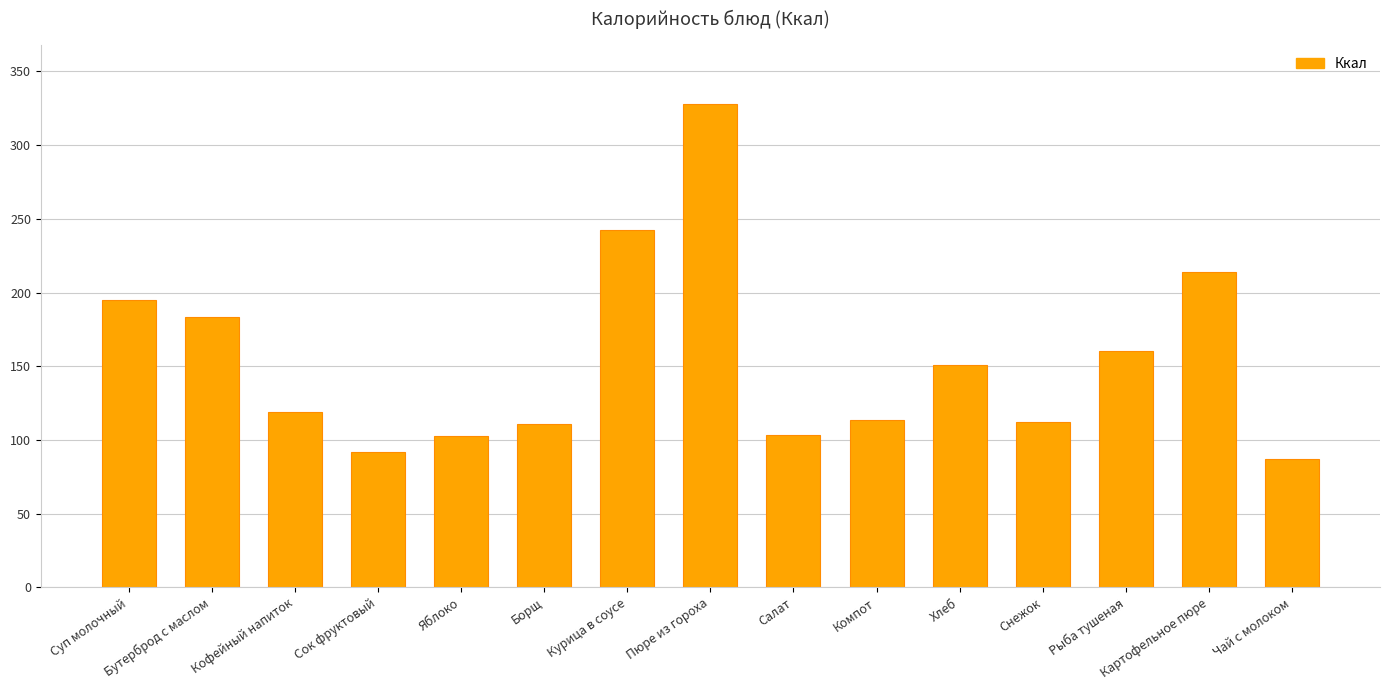

True or false: the data shows 164.0 at Курица в соусе.

False